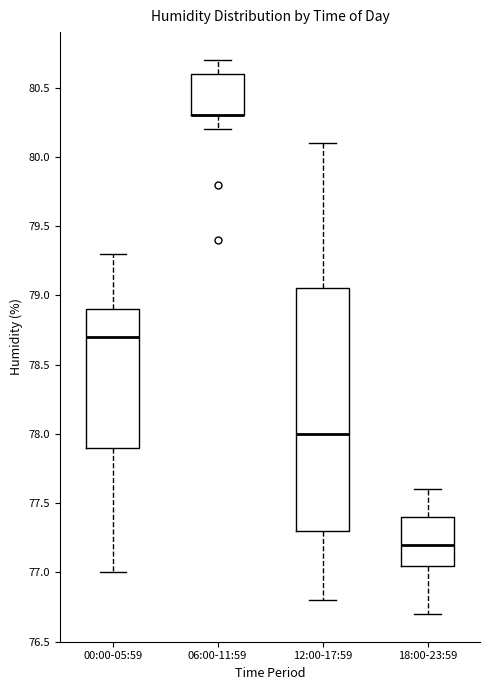

Which box is the tallest, from its lower edge to its upper edge?

12:00-17:59